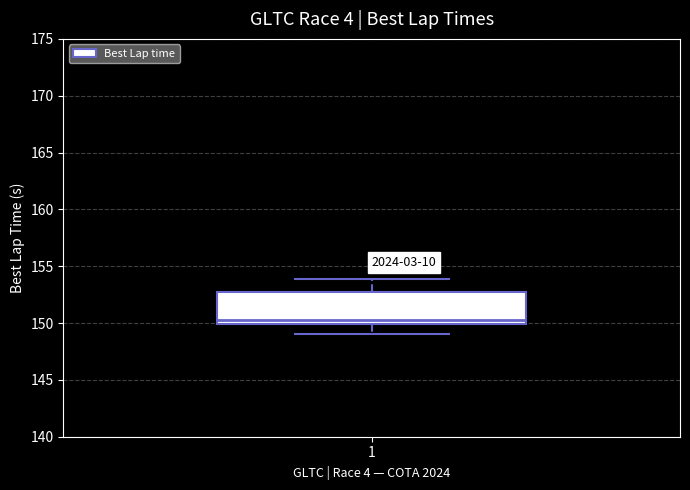

Where is the lower edge of the box at x = 1 on the y-axis? The values are not printed on the chart, so give them approximately, as read against the axis.

150.0